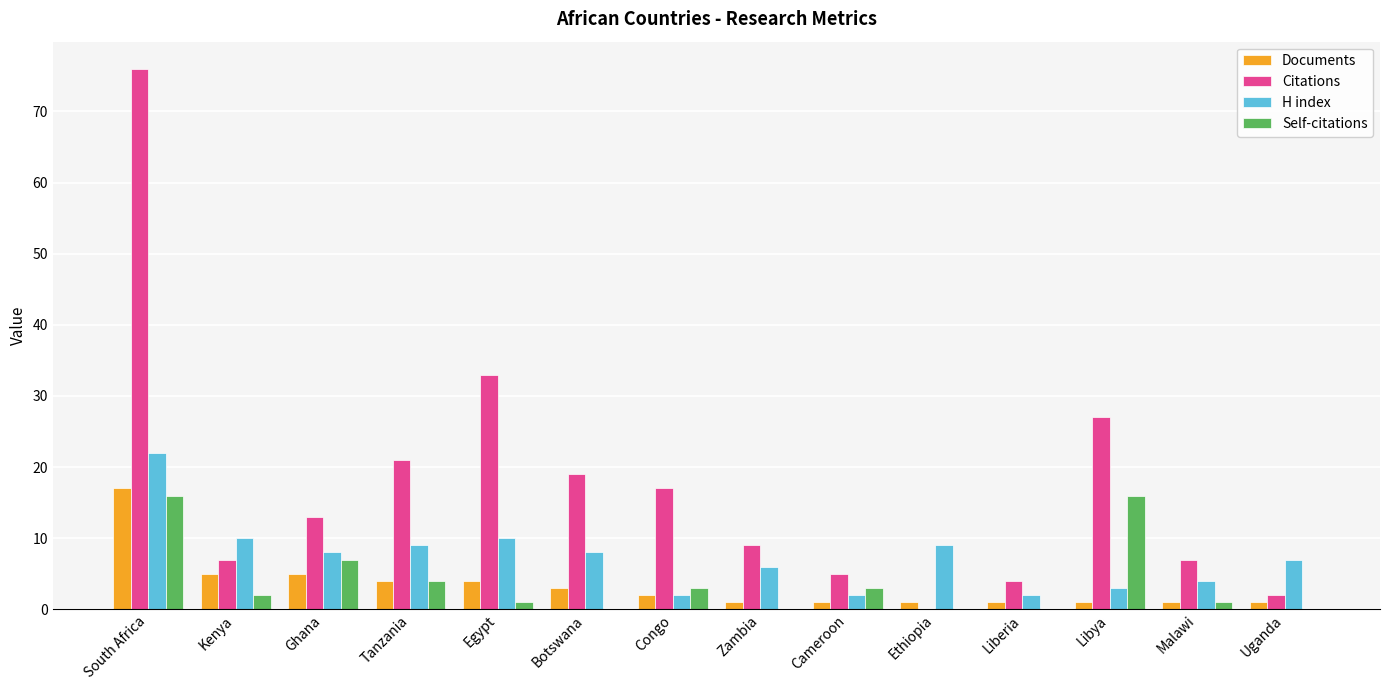

Are the bars horizontal?

No